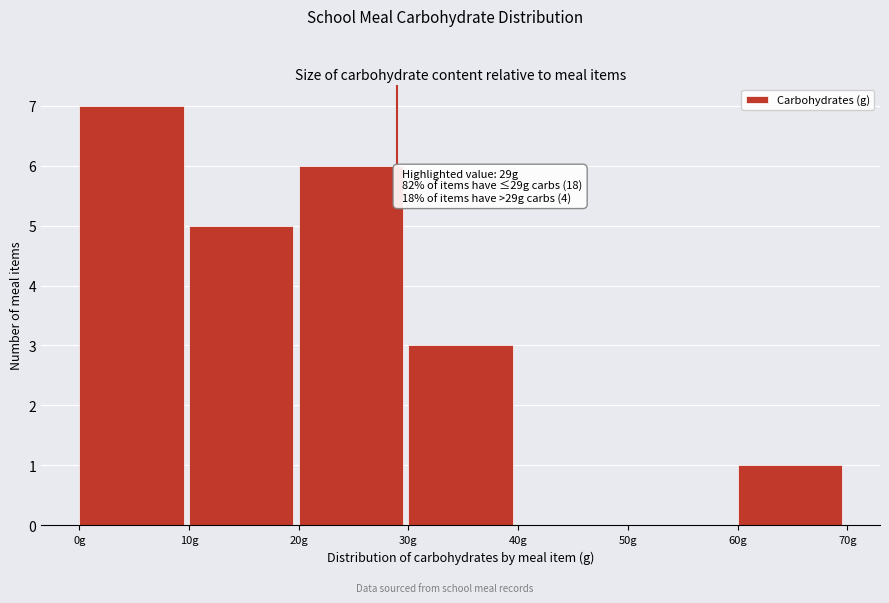

Which range on the x-axis has the tallest bar?

0 to 10